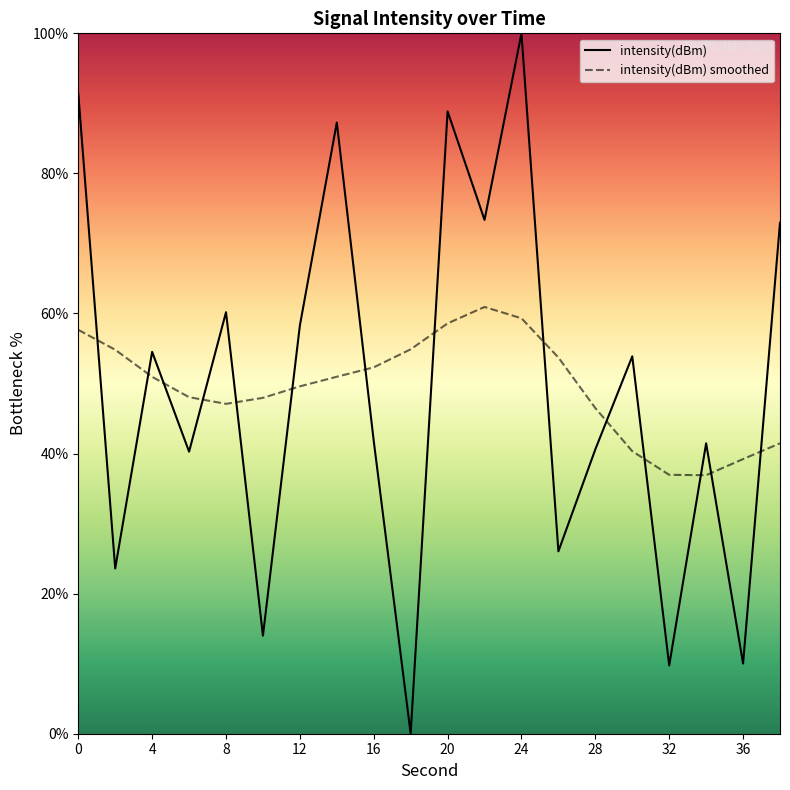

What is the sum of all intensity(dBm) smoothed values?

988.2